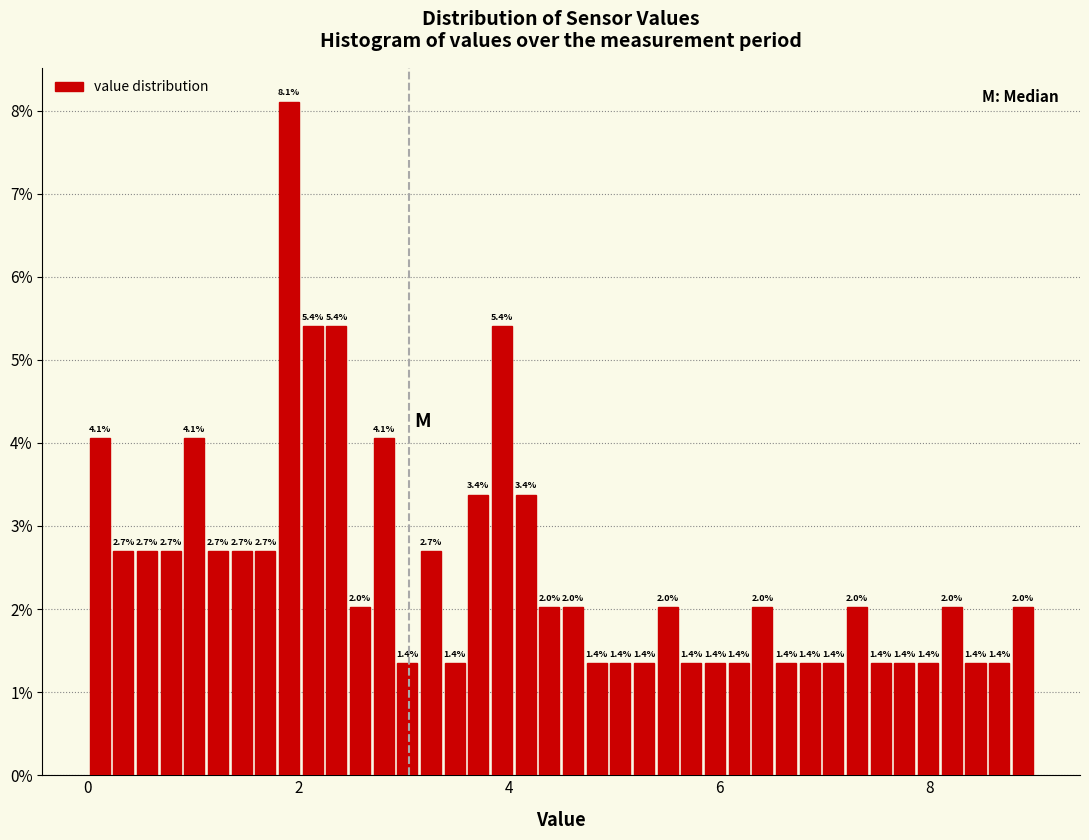

Read against the x-axis, roughly where is the centre of the tallest bar?

2.0